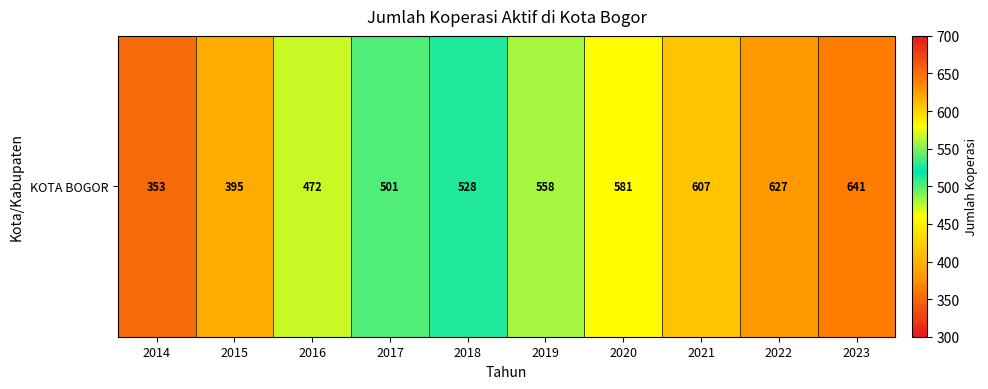

Which category has the lowest value across all series?

2014